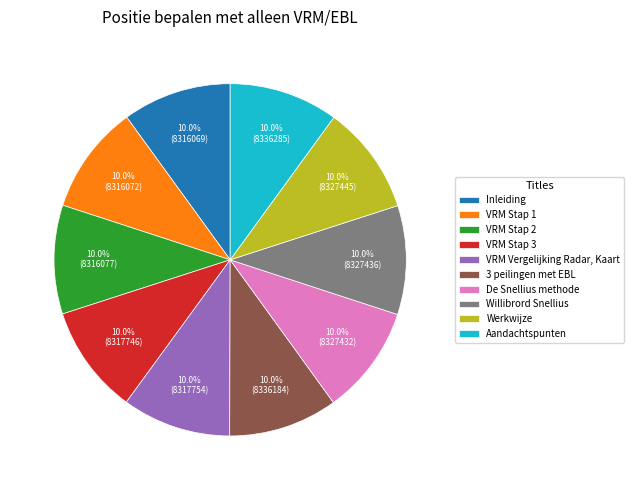

To the nearest percent, what percentage of the pie is VRM Stap 2?

10%